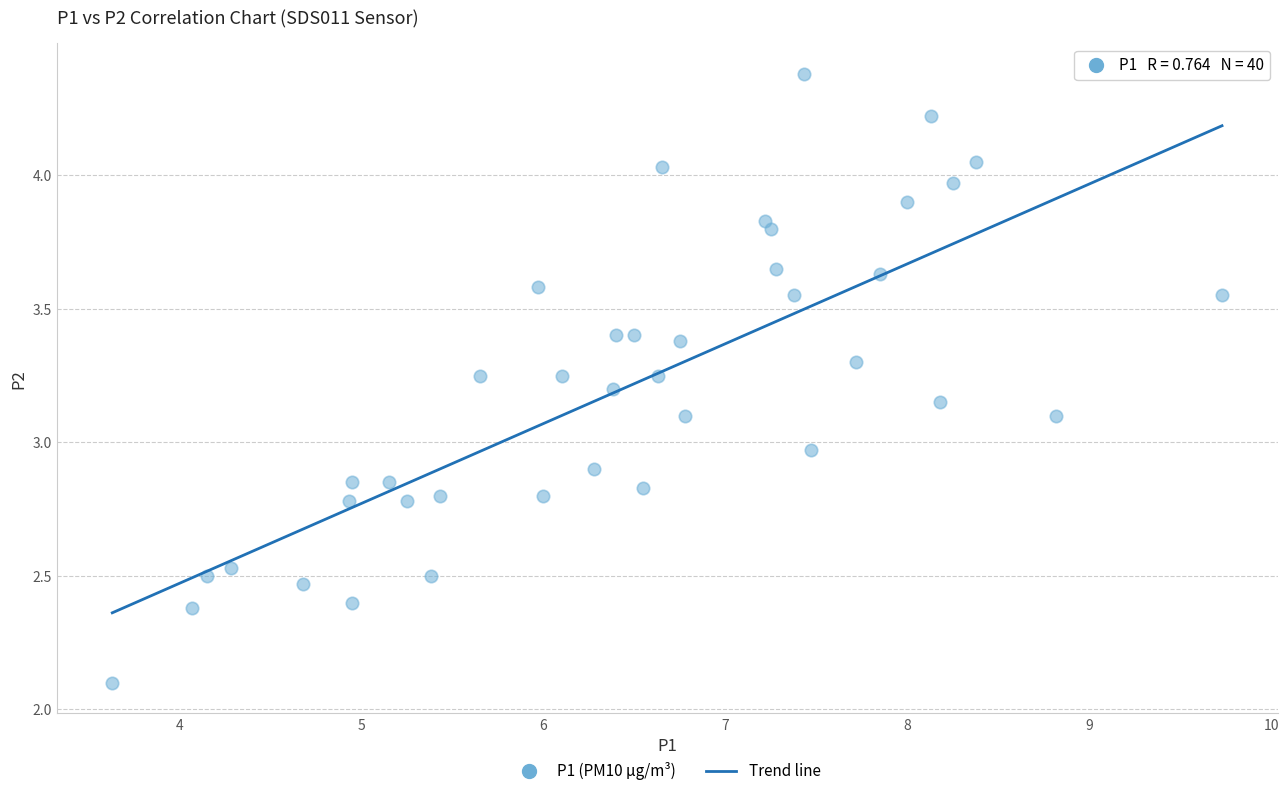

What is the range of X values (max minus min)?

6.1